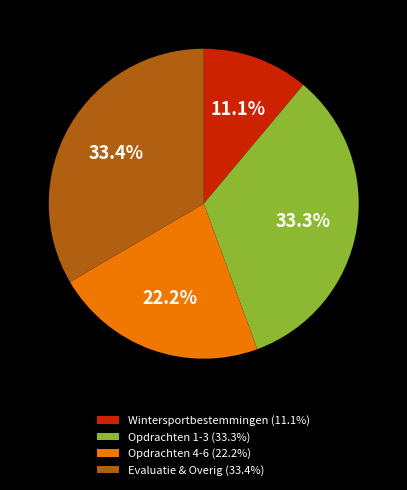

Between Wintersportbestemmingen (11.1%) and Opdrachten 4-6 (22.2%), which is larger?

Opdrachten 4-6 (22.2%)